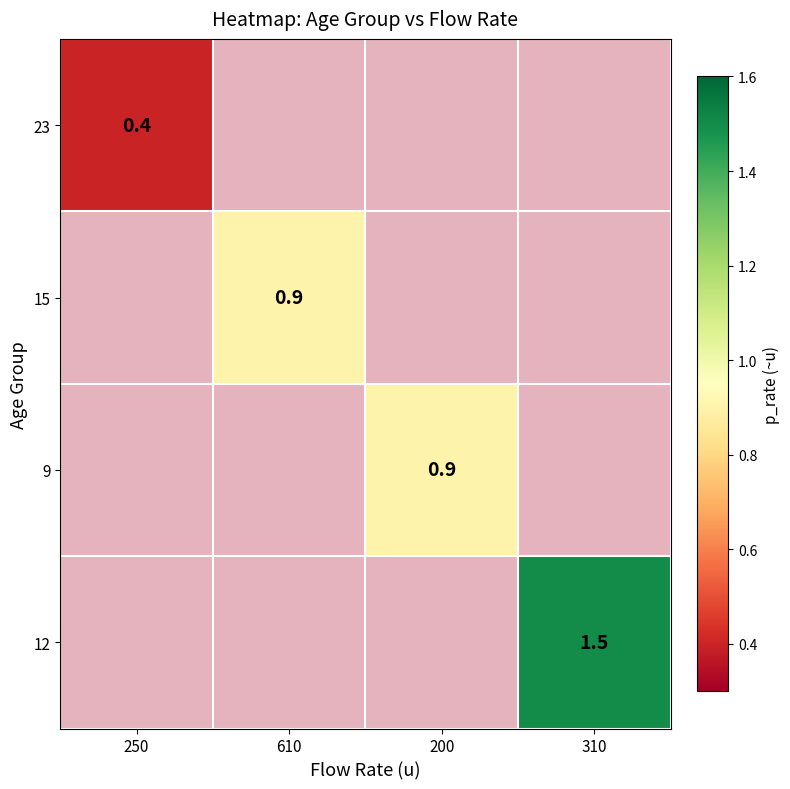

True or false: 15 has a value of 0.6 at 200.

False